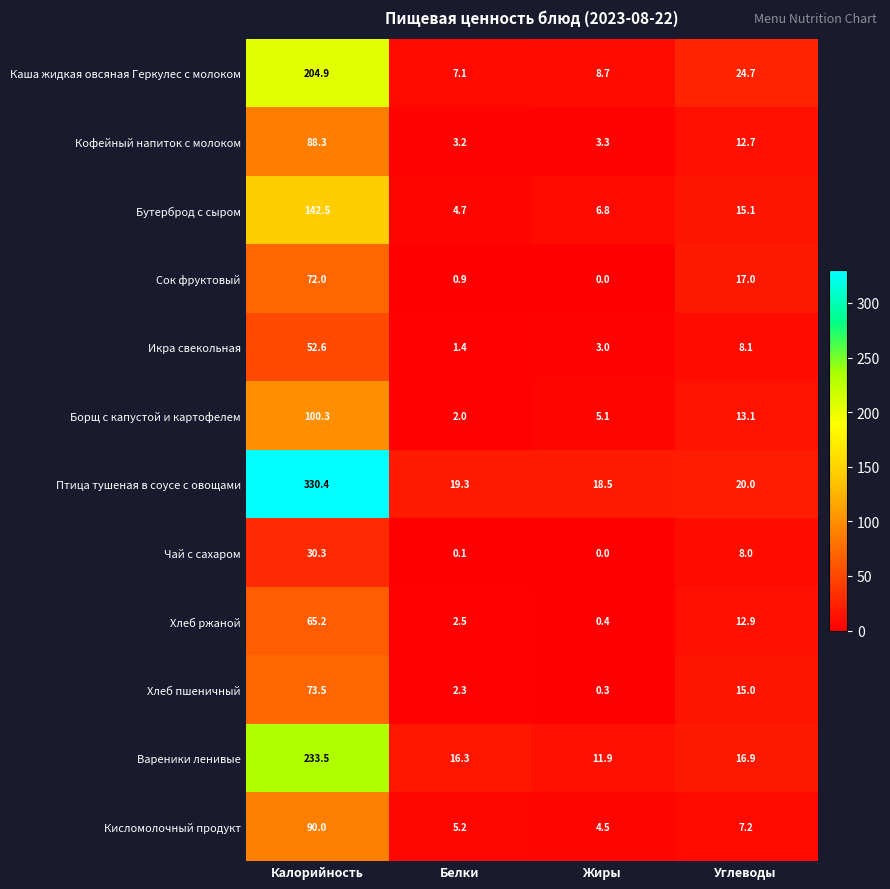

At which category does the chart reach its peak across all series?

Калорийность